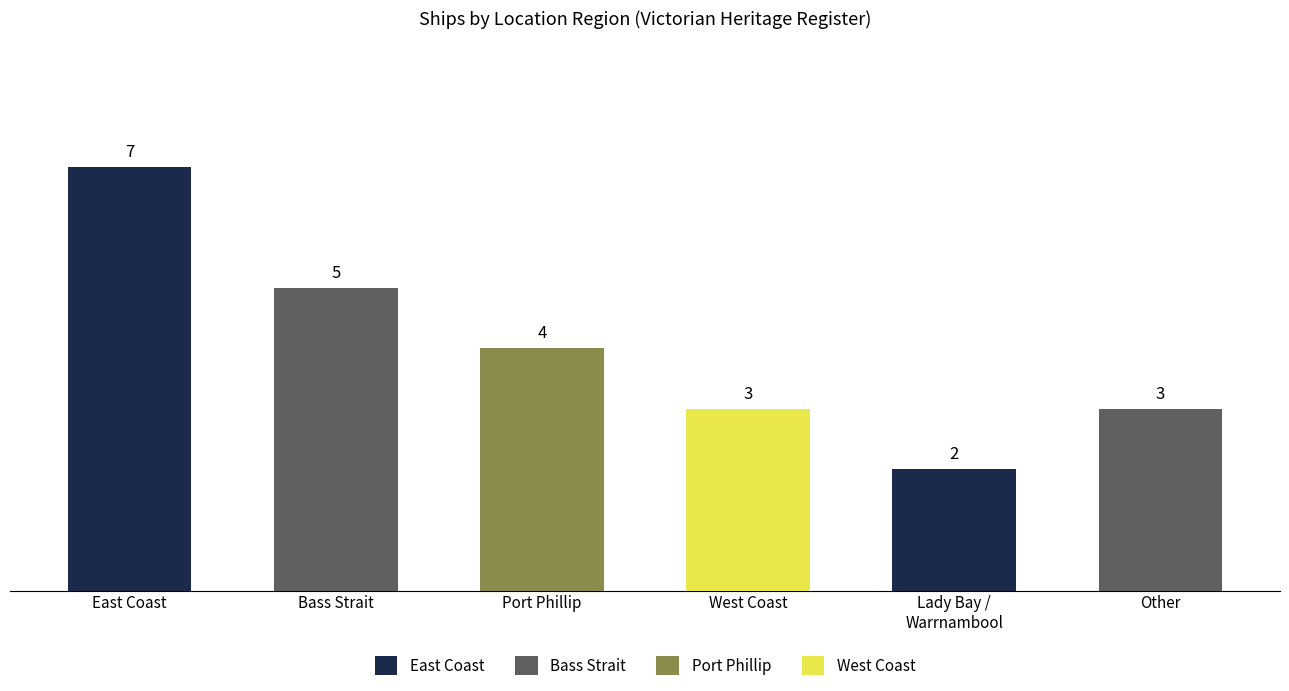

Which label corresponds to the largest value in the chart?

East Coast